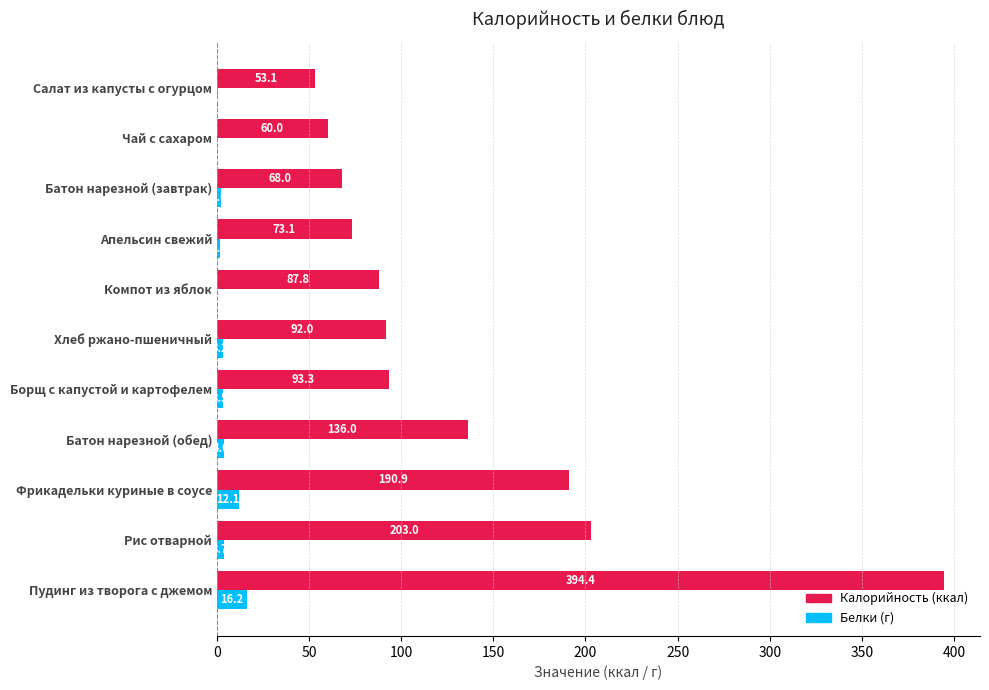

At which category is the sum across all series the highest?

Пудинг из творога с джемом